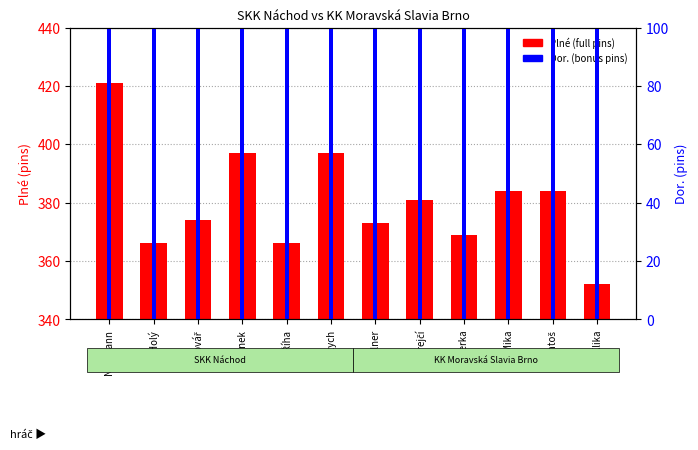

Rank the series by their average value, from lowest to highest.

Dor. (bonus pins), Plné (full pins)